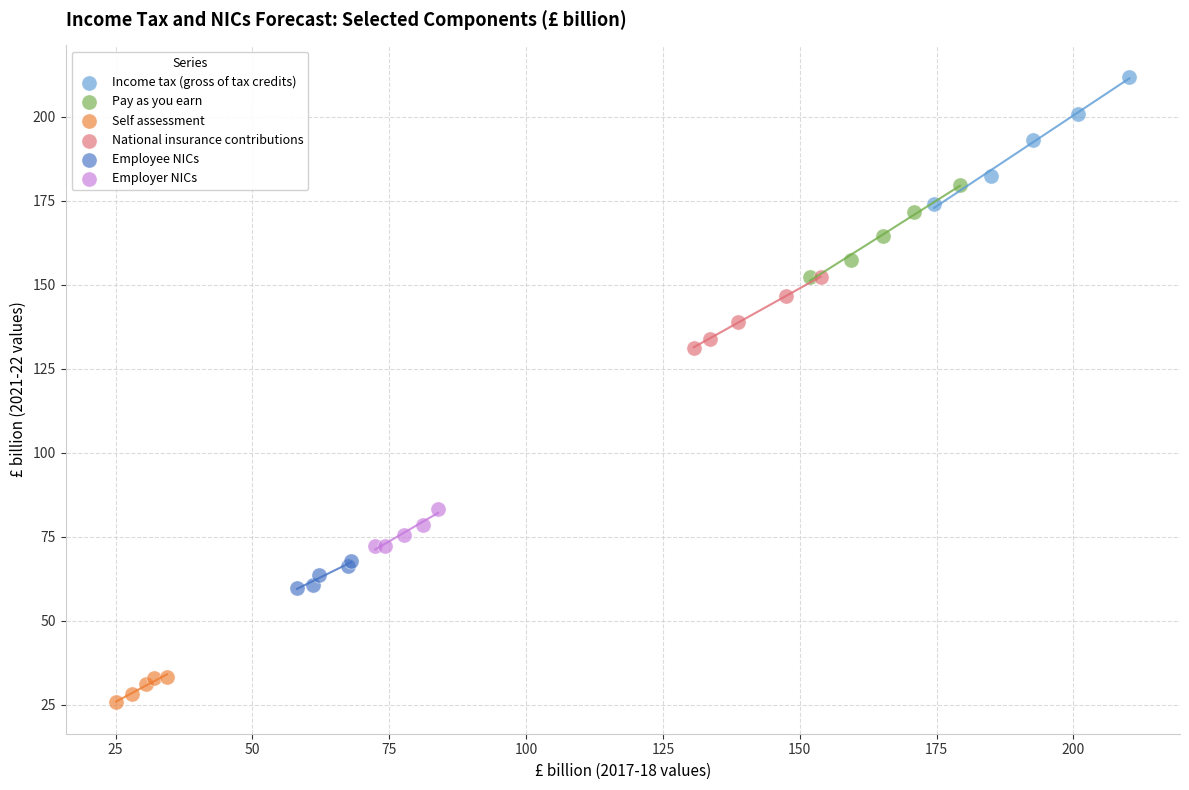

Which series reaches the maximum Y coordinate?

Income tax (gross of tax credits)